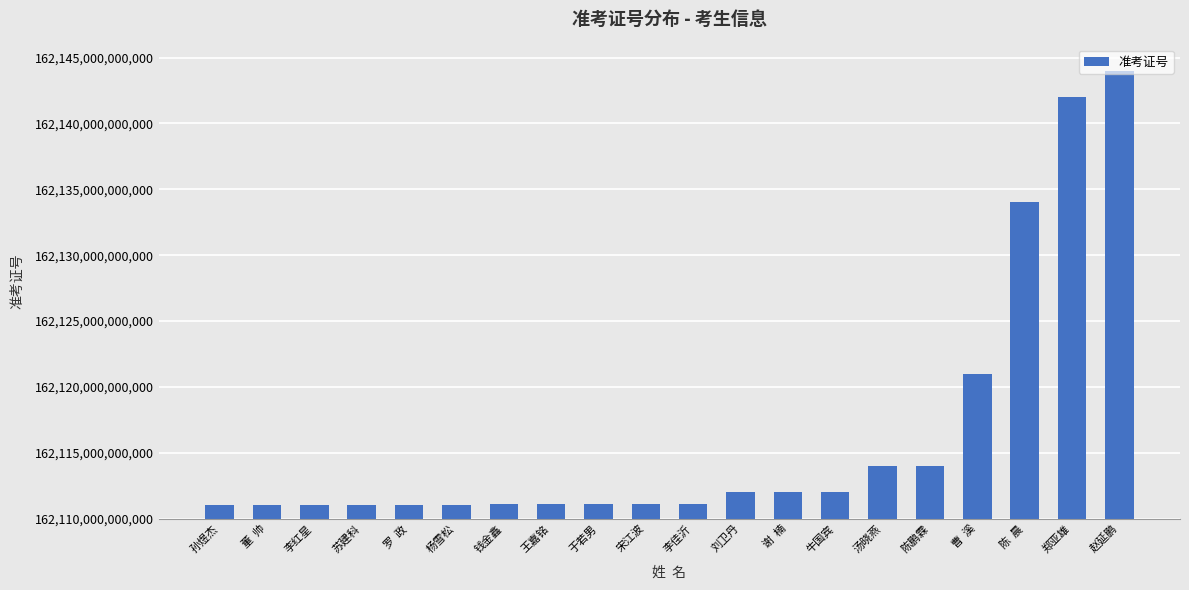

What is the label of the 3rd bar from the left?

李红星